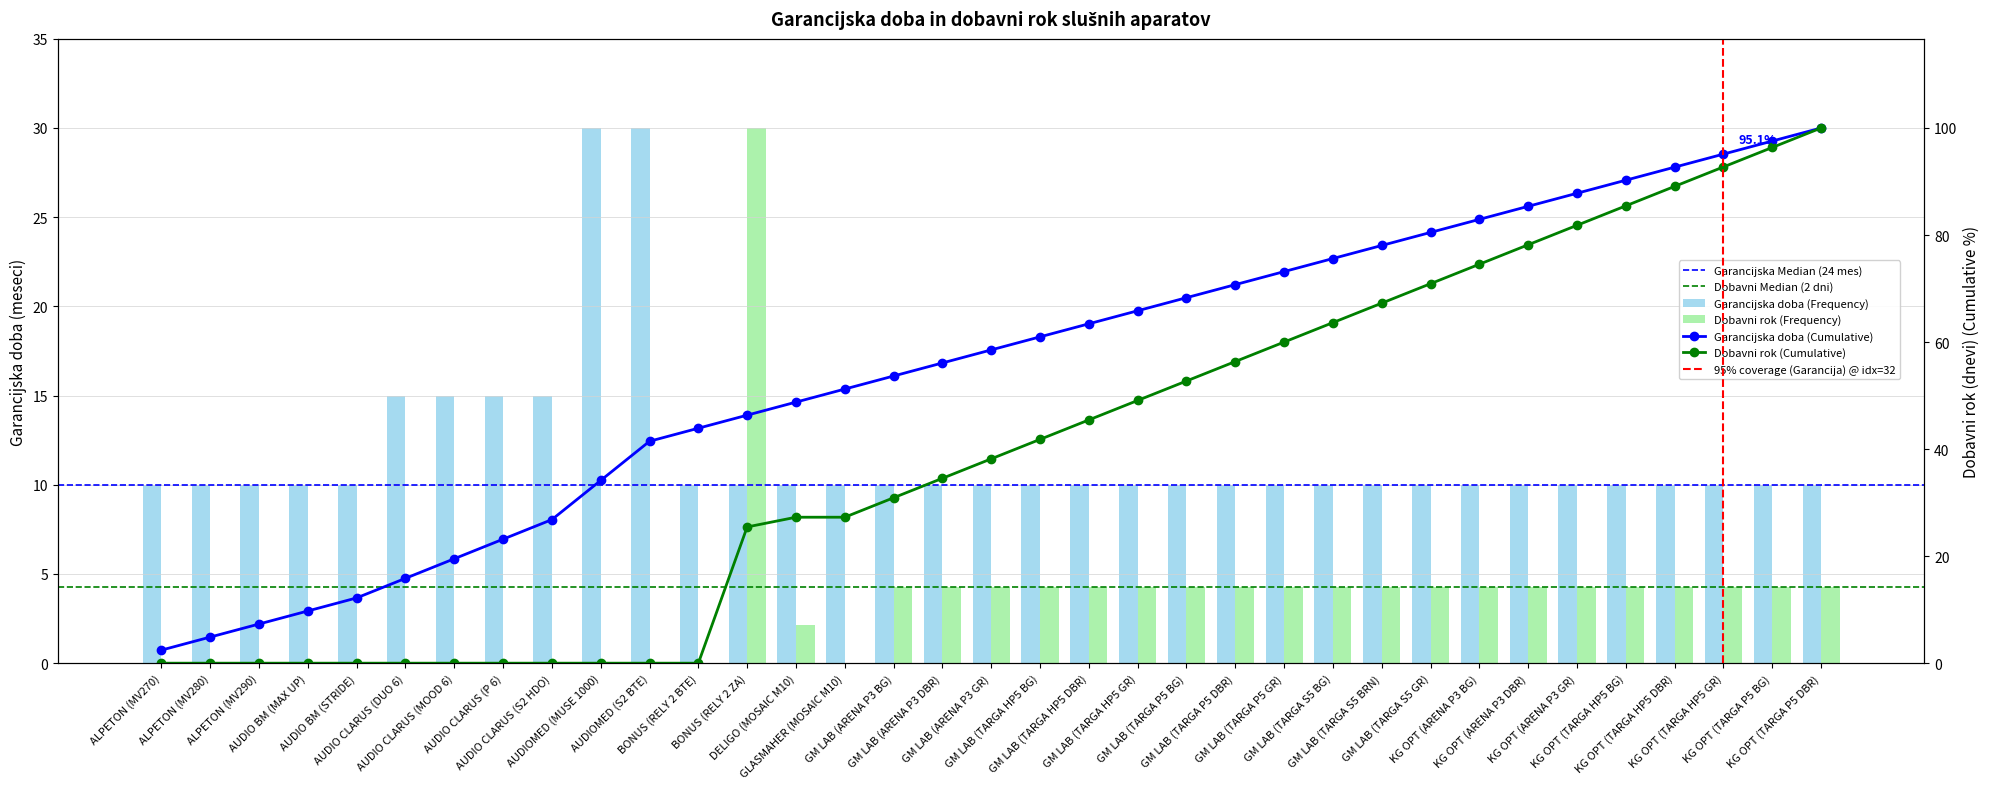

Which series has the widest spread of values?

Dobavni rok (v dnevih)